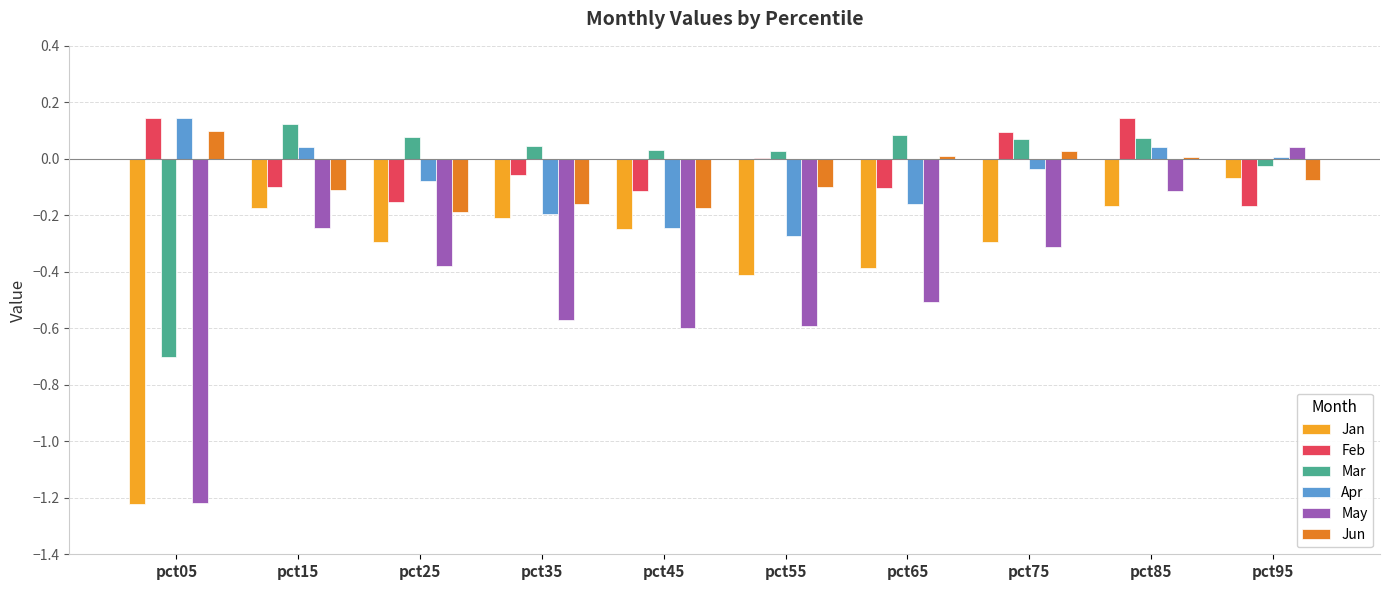

At which category is the sum across all series the highest?

pct85